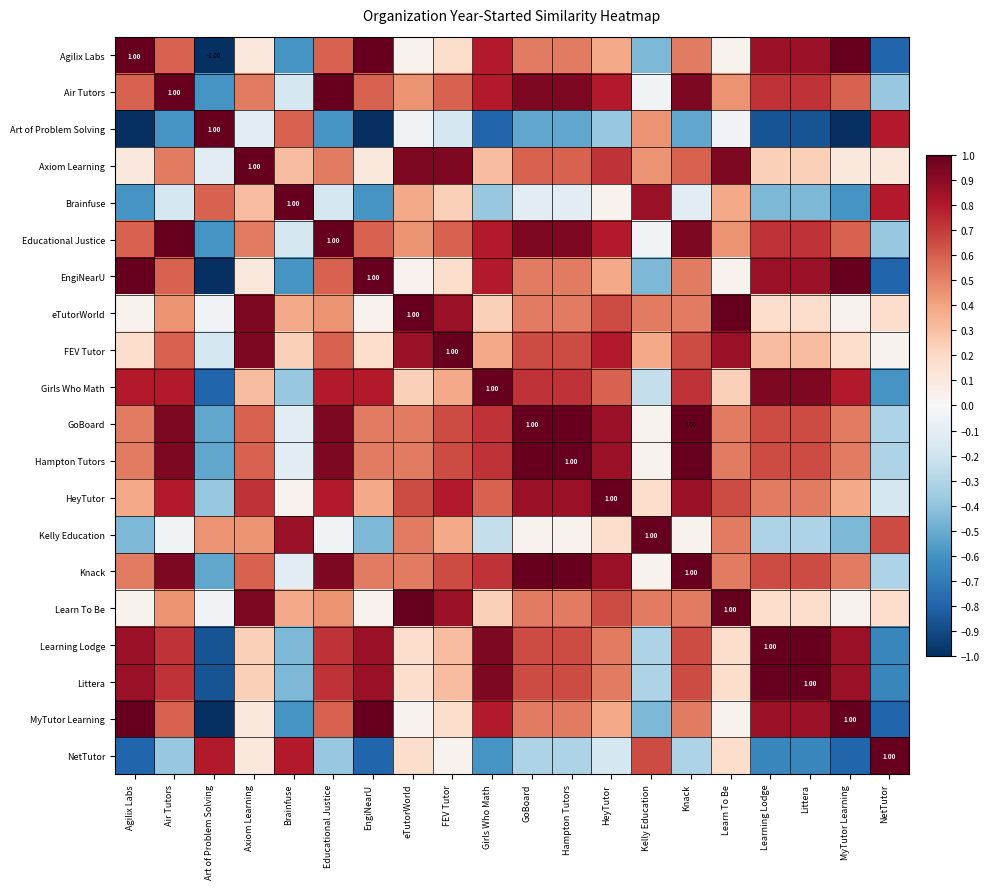

How many data points does each series have?

20